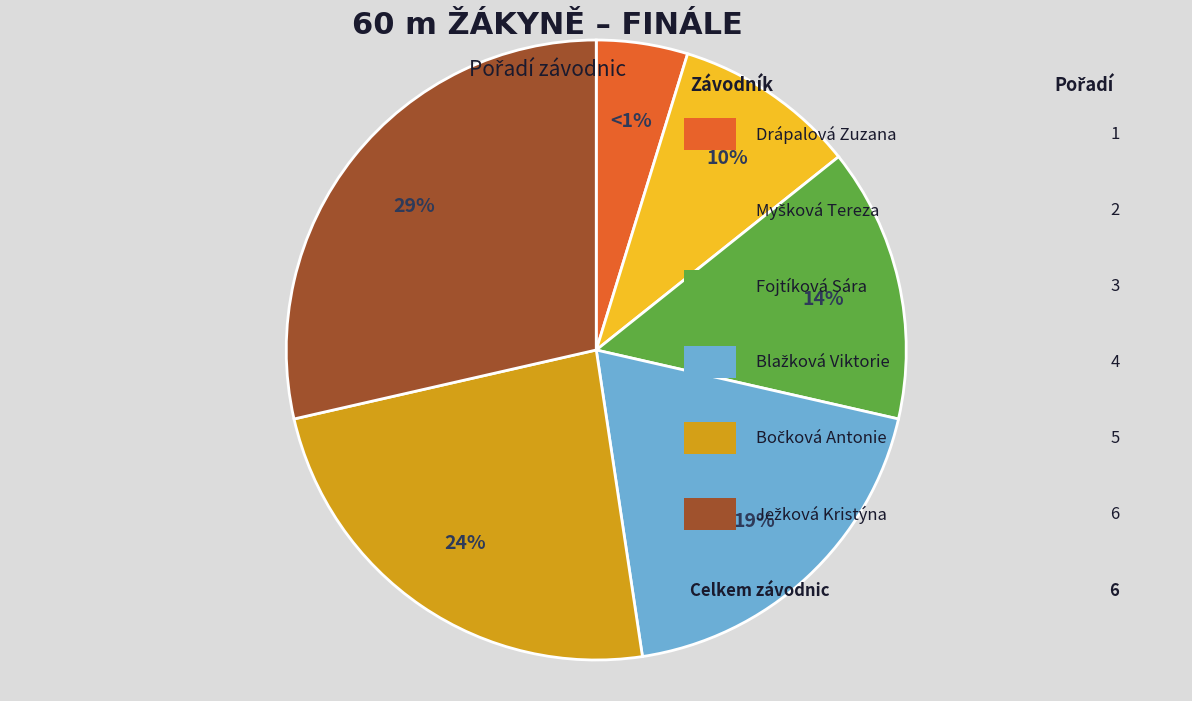

What is the largest slice in the pie chart?

Ježková Kristýna